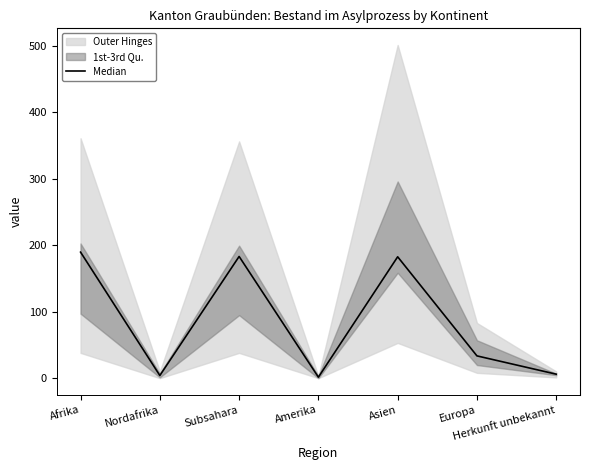

Which category has the lowest value across all series?

Amerika